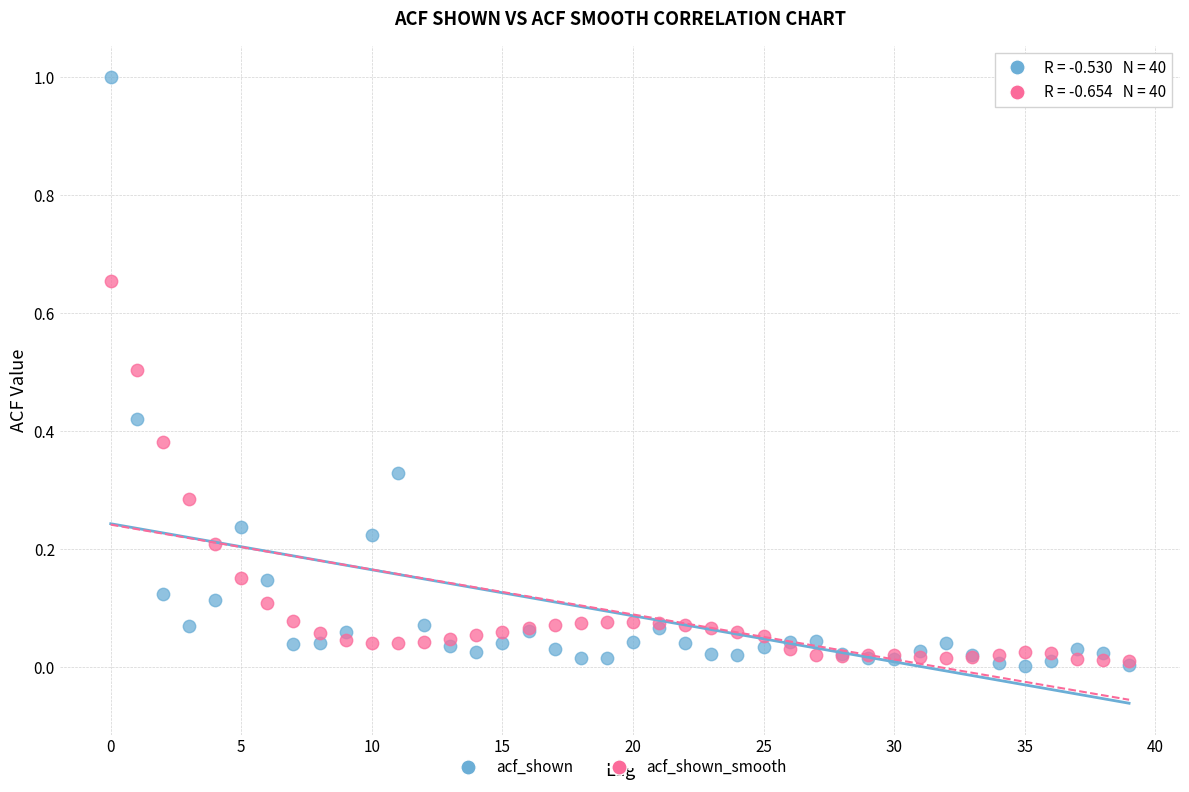

What are all the series names shown in the legend?

acf_shown, acf_shown_smooth